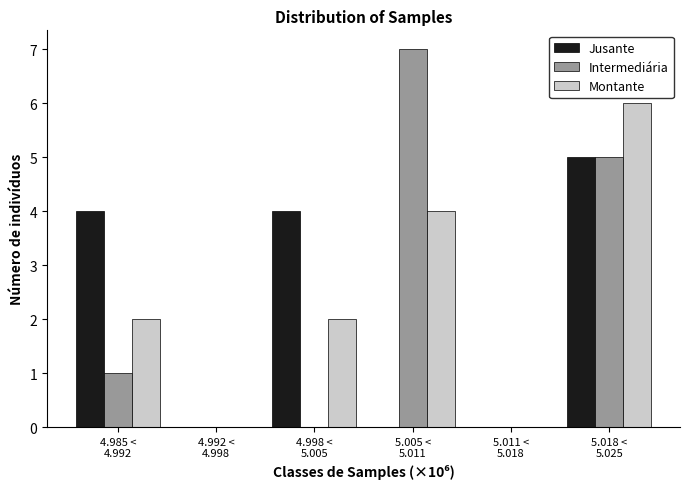

What is the maximum value for Montante?

6